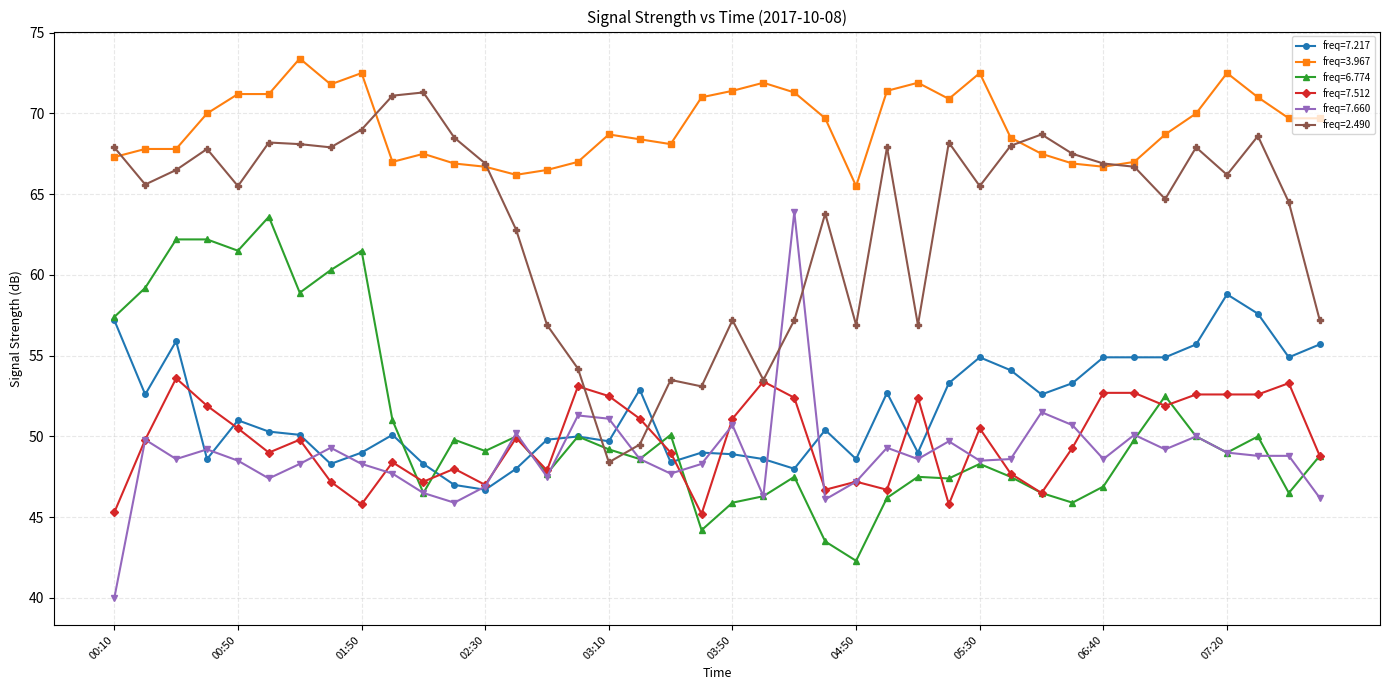

True or false: freq=2.490 has more than 0 points higher than both neighbors.

True